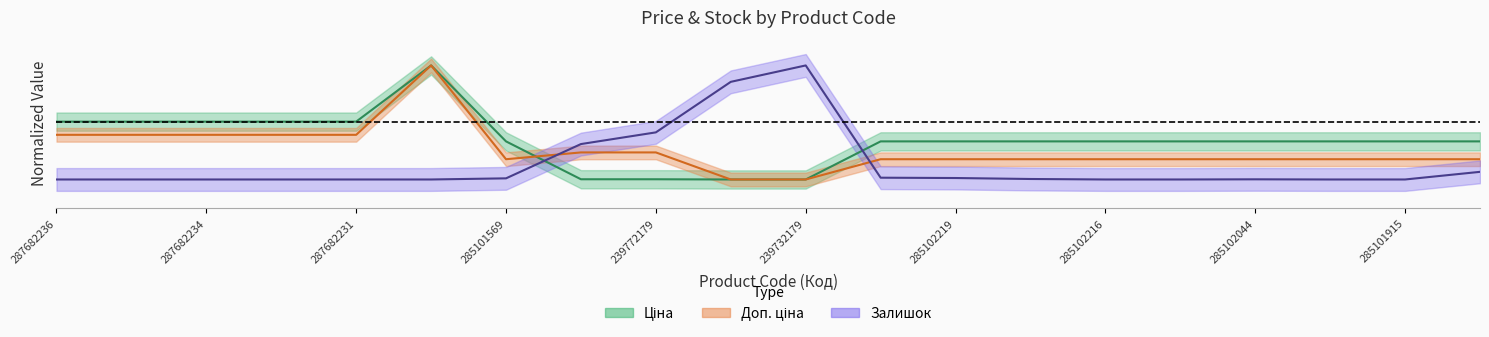

Where is the first local maximum for Доп. ціна?

287702232